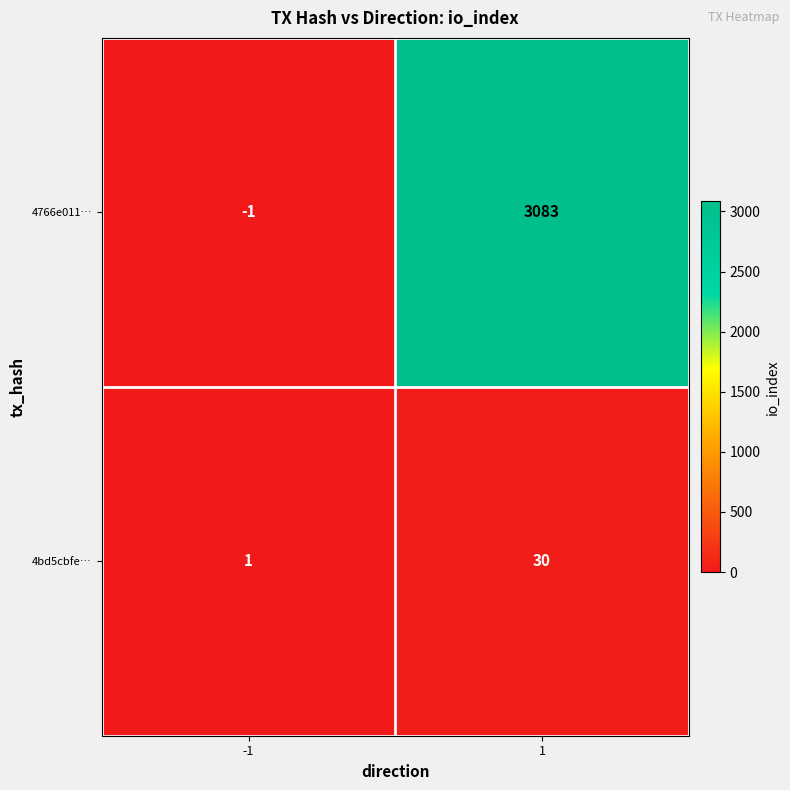

The value of 4bd5cbfe… at 1 is 7. True or false?

False